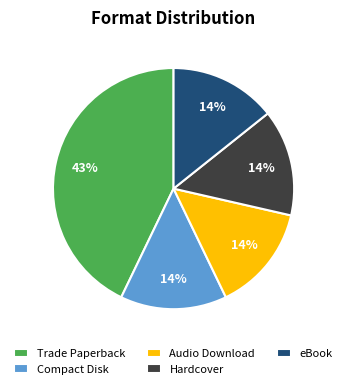

To the nearest percent, what is the average slice percentage?

20%